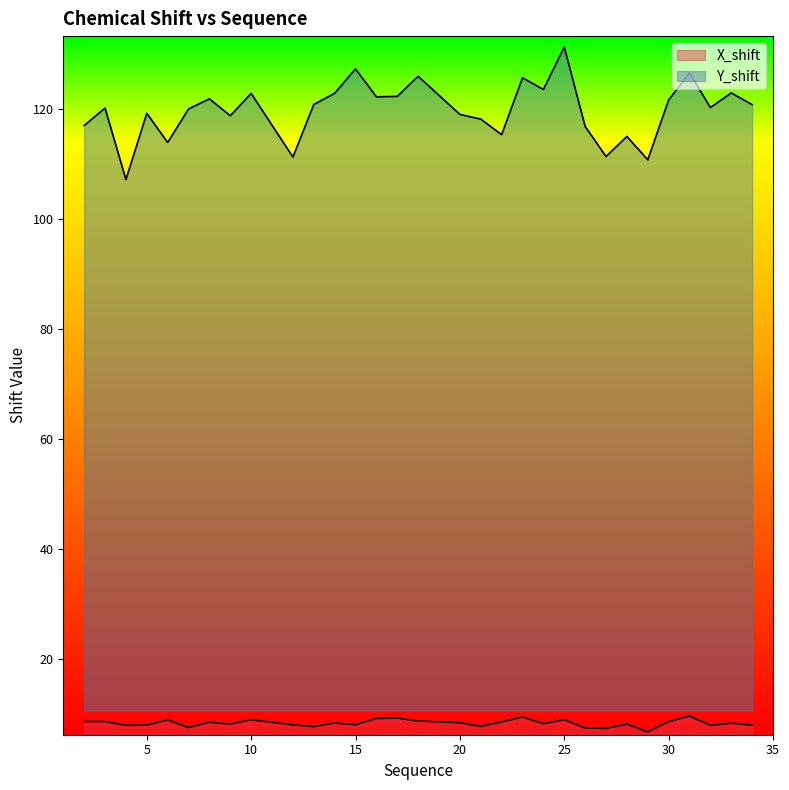

Is the value of Y_shift at 5 greater than the value of X_shift at 27?

Yes